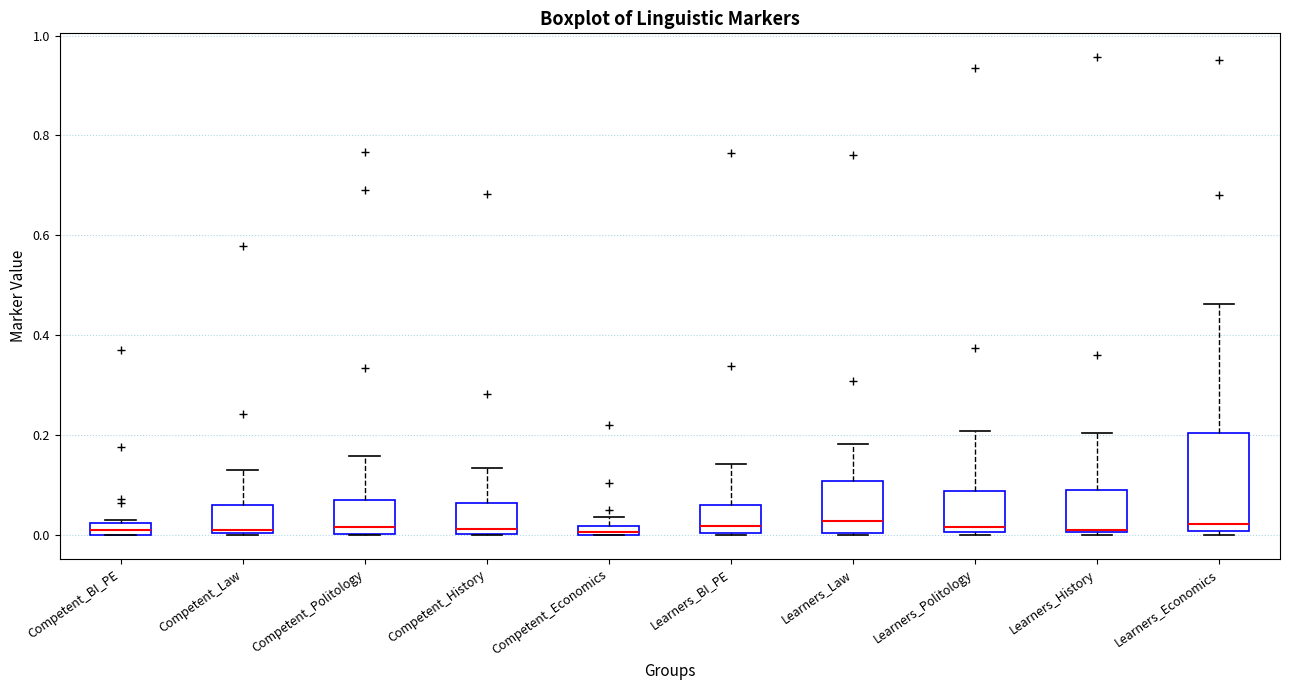

Comparing the boxes themselves (not the whiskers), which one is the tallest?

Learners_Economics